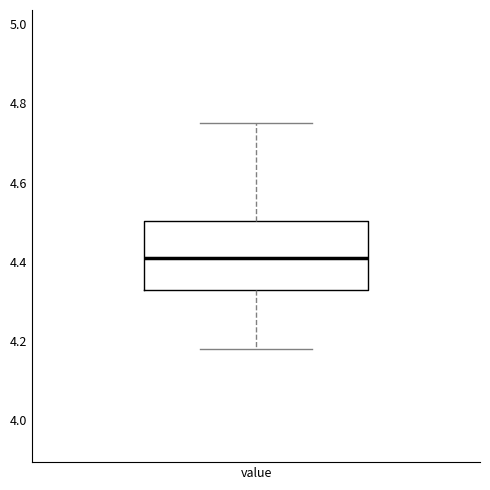

Read this box plot against the y-axis: the position of the median line, the range covered by the box, and the ends of both whiskers. The values are not printed on the chart, so give them approximately, as read against the axis.

median 4.42, box 4.34 to 4.50, whiskers 4.18 to 4.76